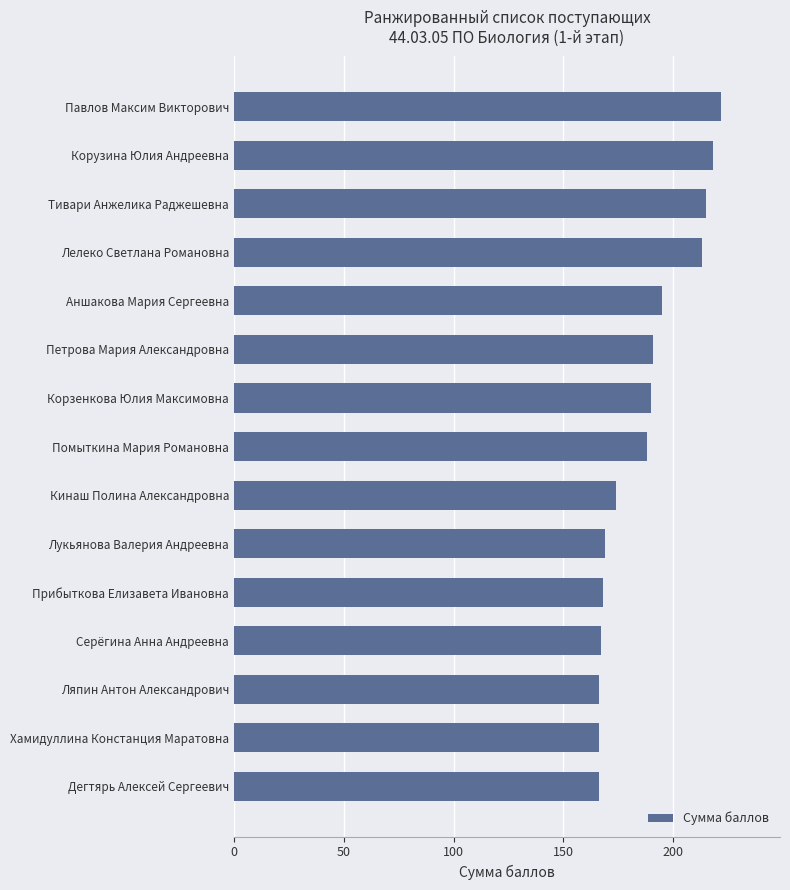

Where is the data nearest to the value 194?

Аншакова Мария Сергеевна